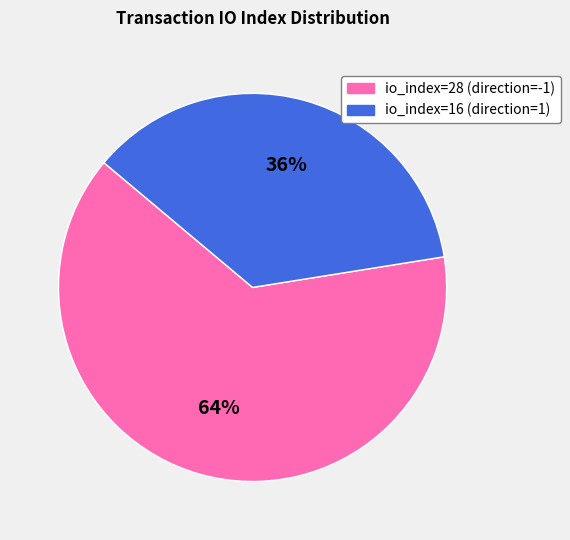

Which category accounts for the majority?

io_index=28